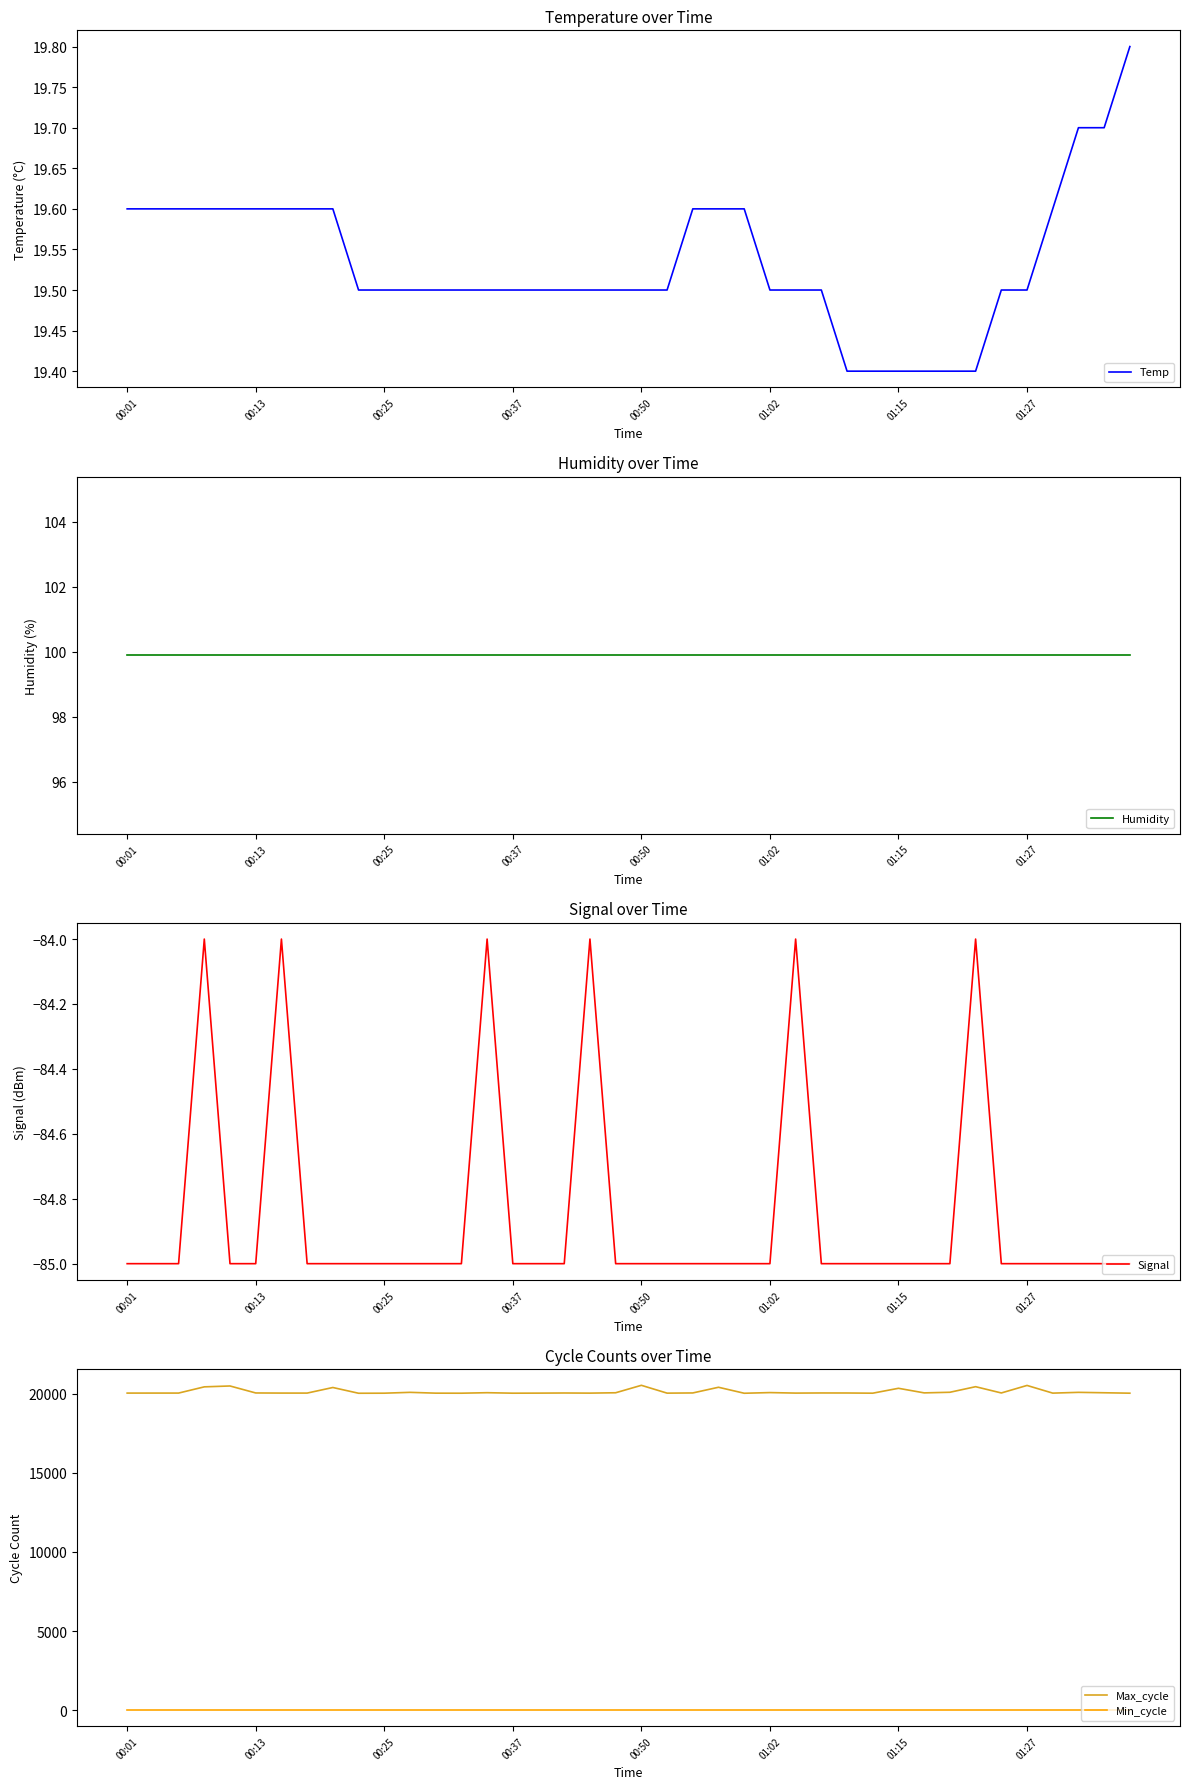

What is the value of the Signal point at the 38th from the left?

-85.0